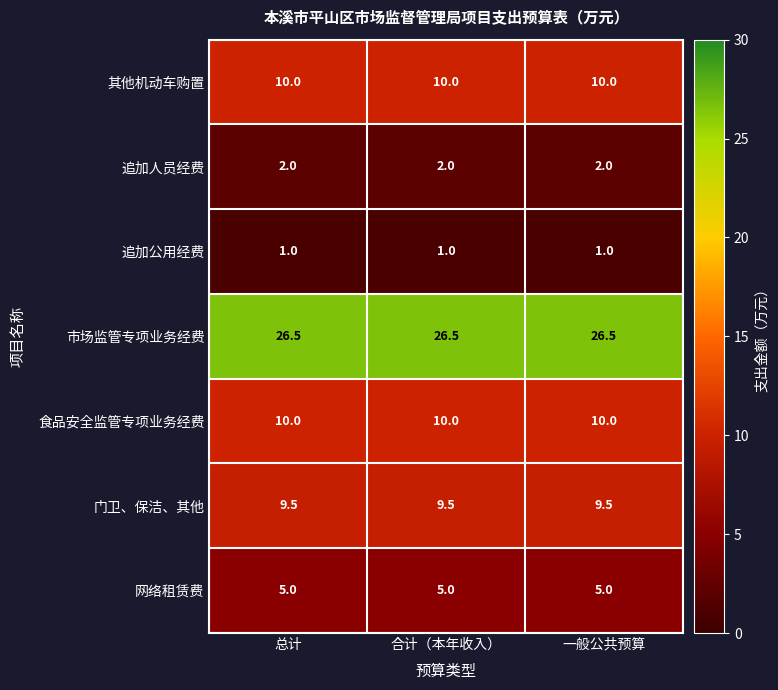

The 其他机动车购置 series shows 10.0 at 合计（本年收入）. True or false?

True